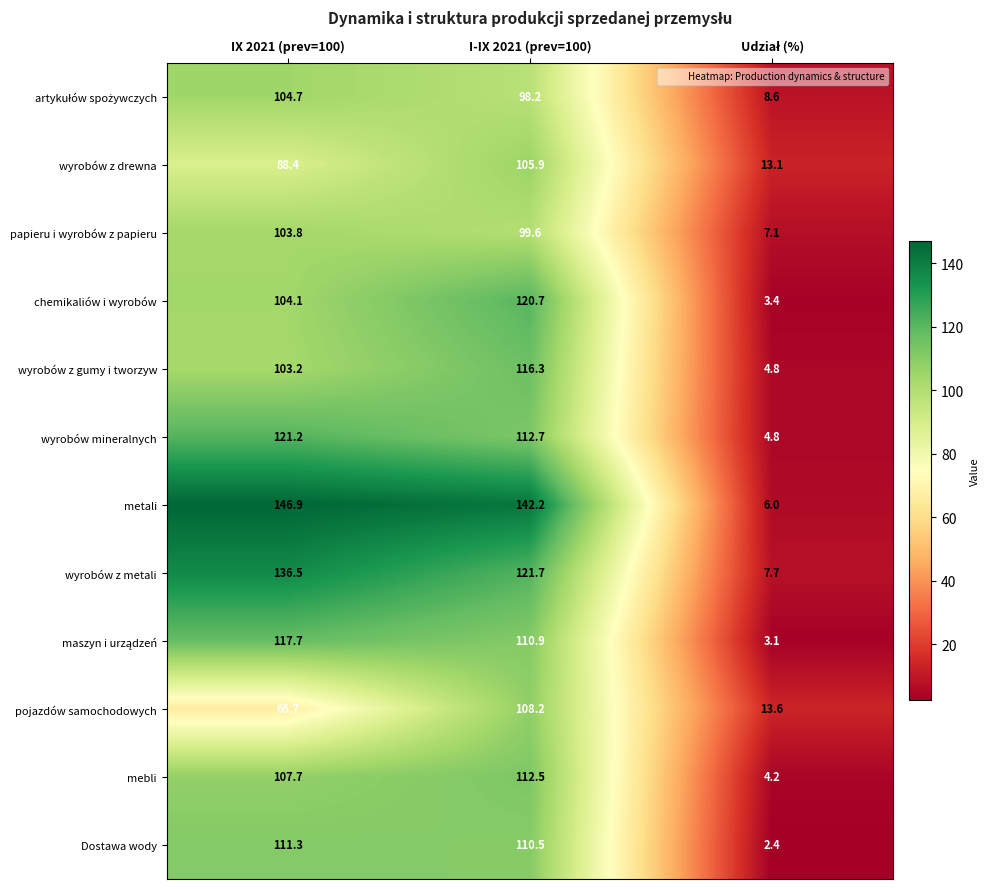

What is the difference between the highest and lowest values at IX 2021 (prev=100)?

80.2